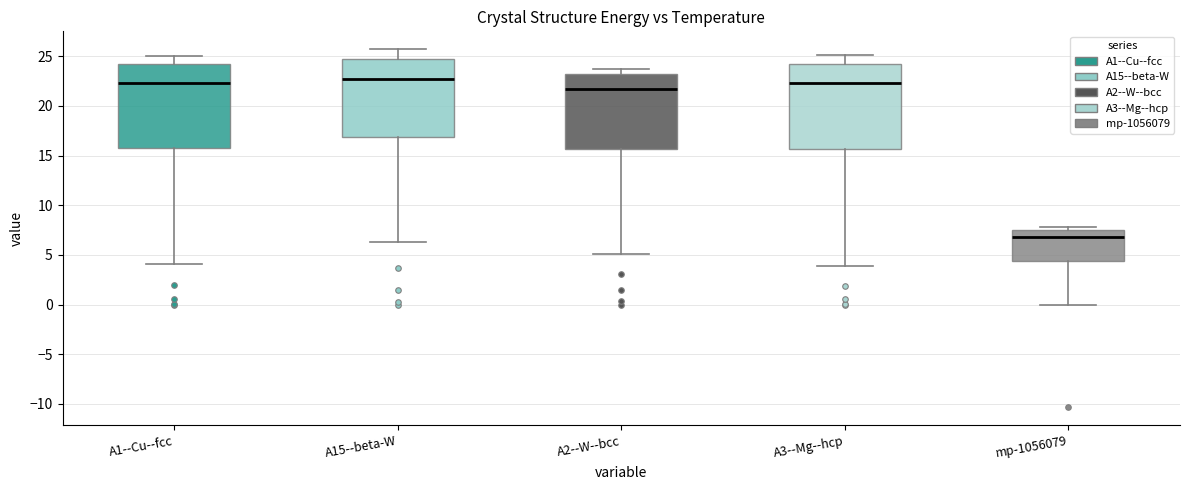

Where does the lower whisker of the box for mp-1056079 end on the y-axis? The values are not printed on the chart, so give them approximately, as read against the axis.

0.0